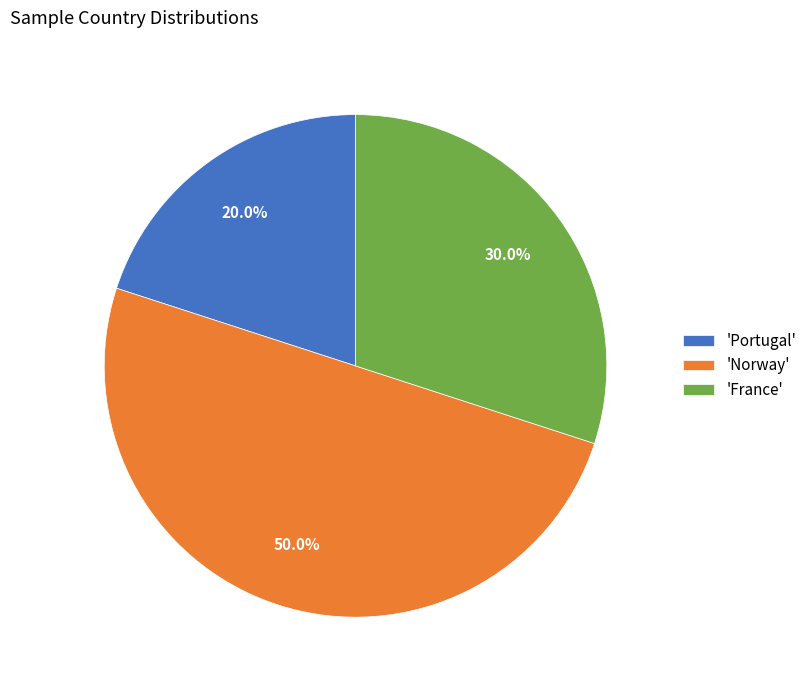

How much of the chart is everything except 'Portugal'?

80.0%